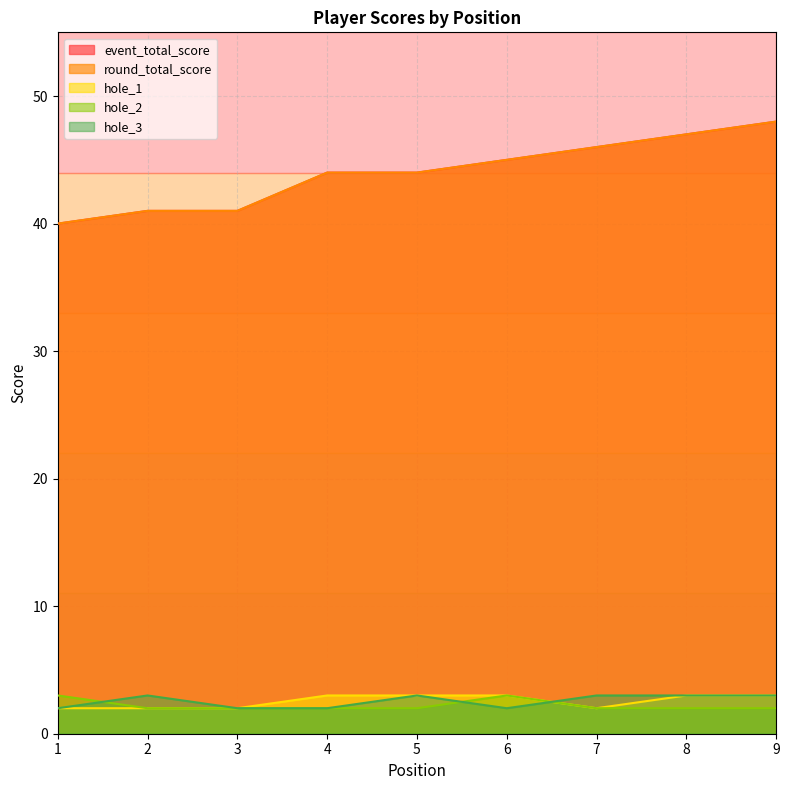

What is the greatest value displayed?

48